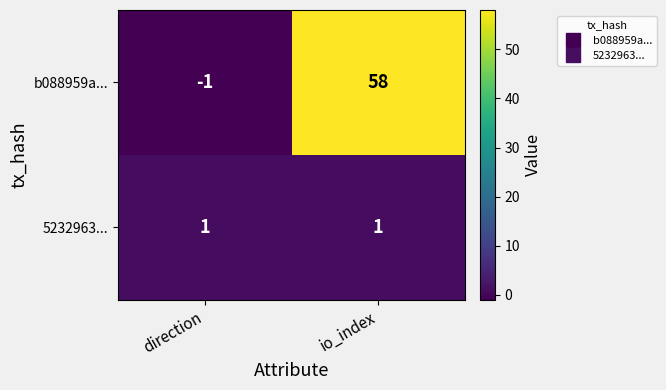

Which label corresponds to the smallest value in the chart?

direction